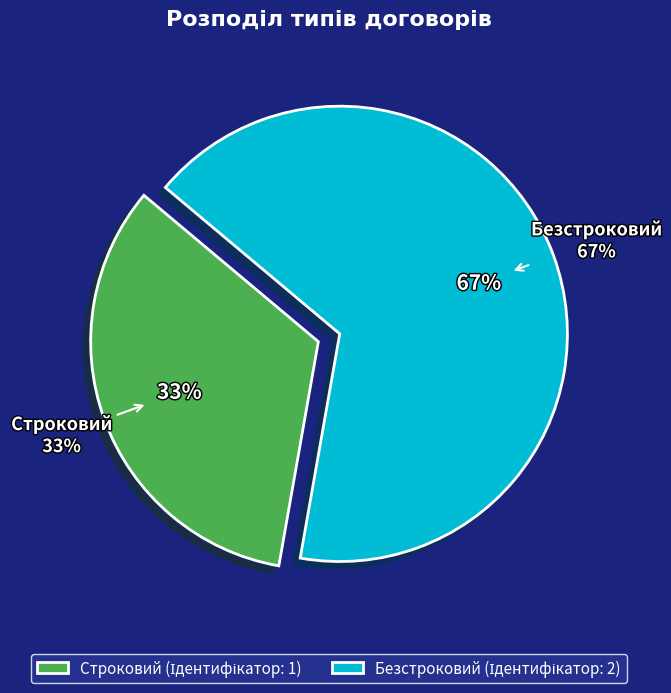

What percentage is the Безстроковий slice, to the nearest percent?

67%